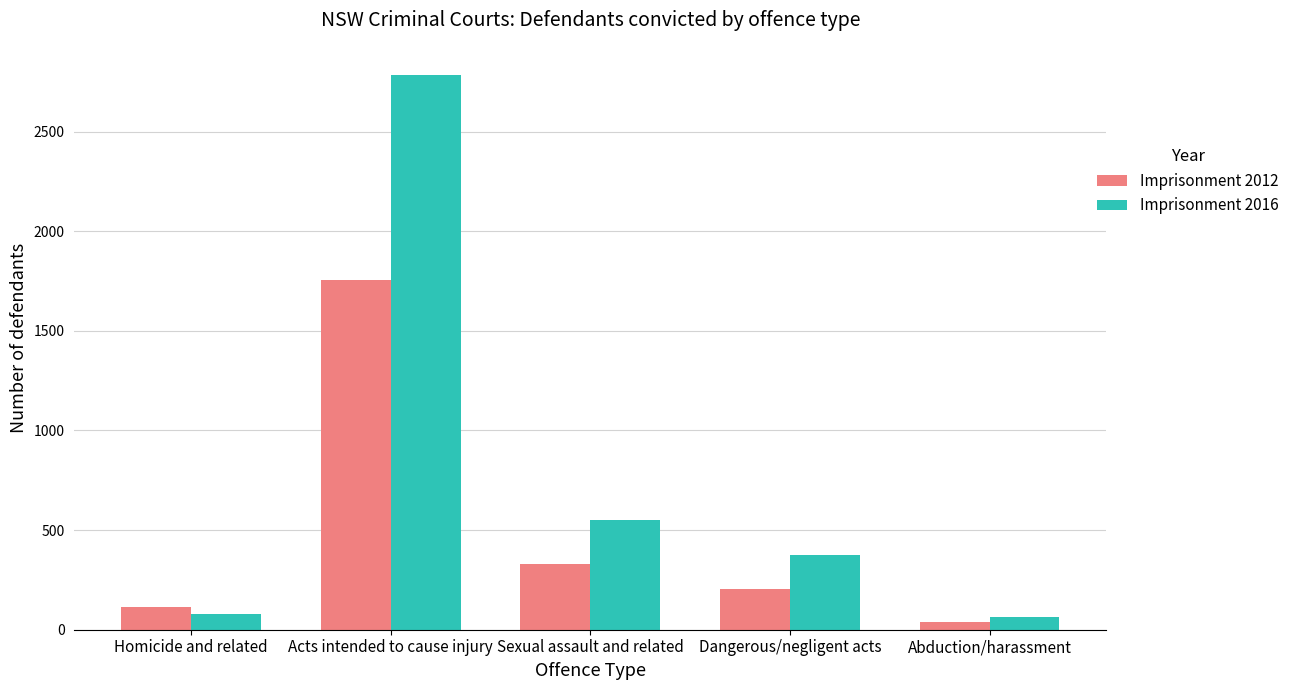

What is the difference between the Imprisonment 2012 values at Dangerous/negligent acts and Acts intended to cause injury?

1551